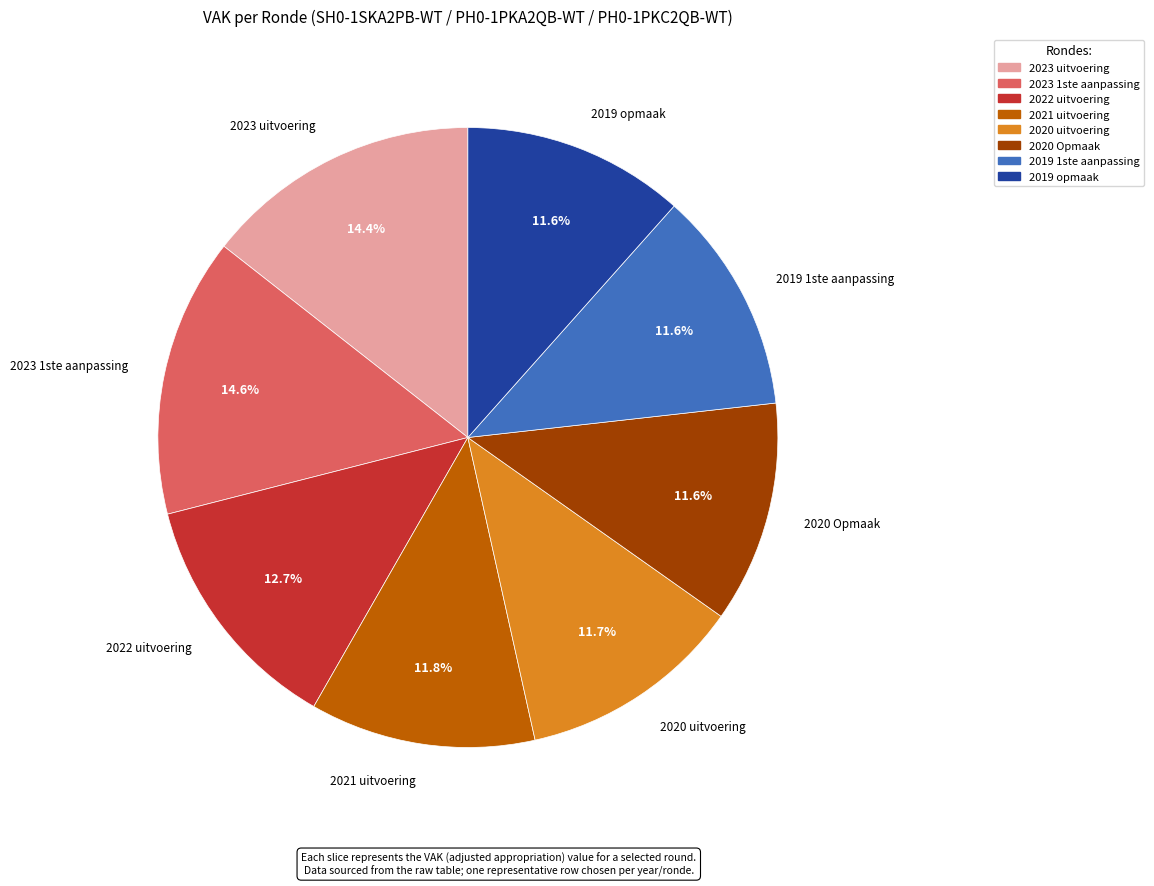

What percentage is the 2023 uitvoering slice, to the nearest percent?

14%